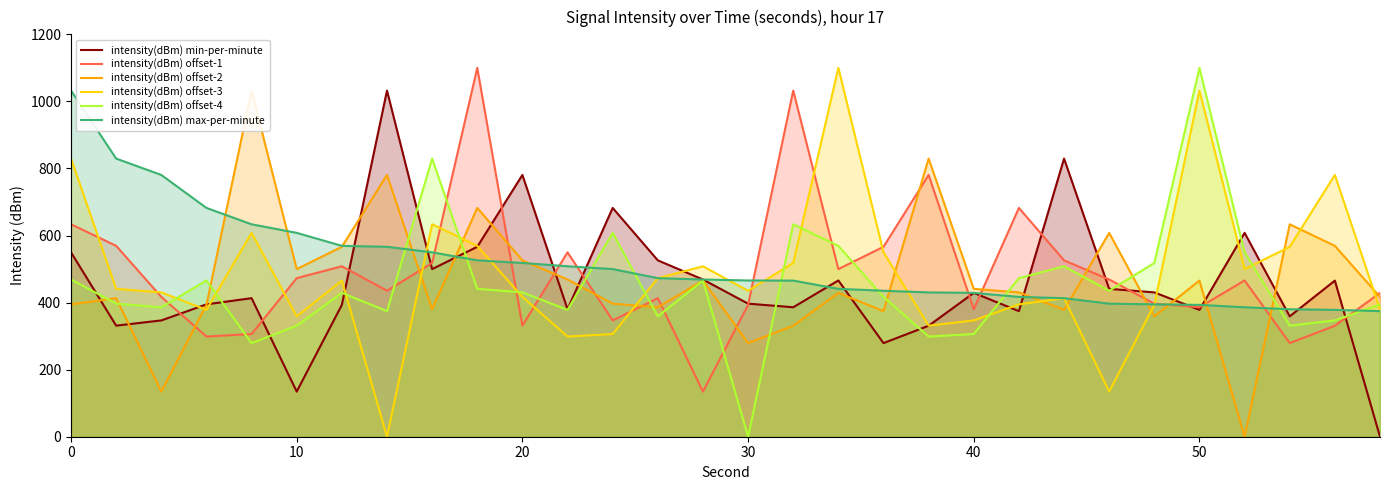

True or false: intensity(dBm) offset-2 has more than 2 interior local peaks.

True